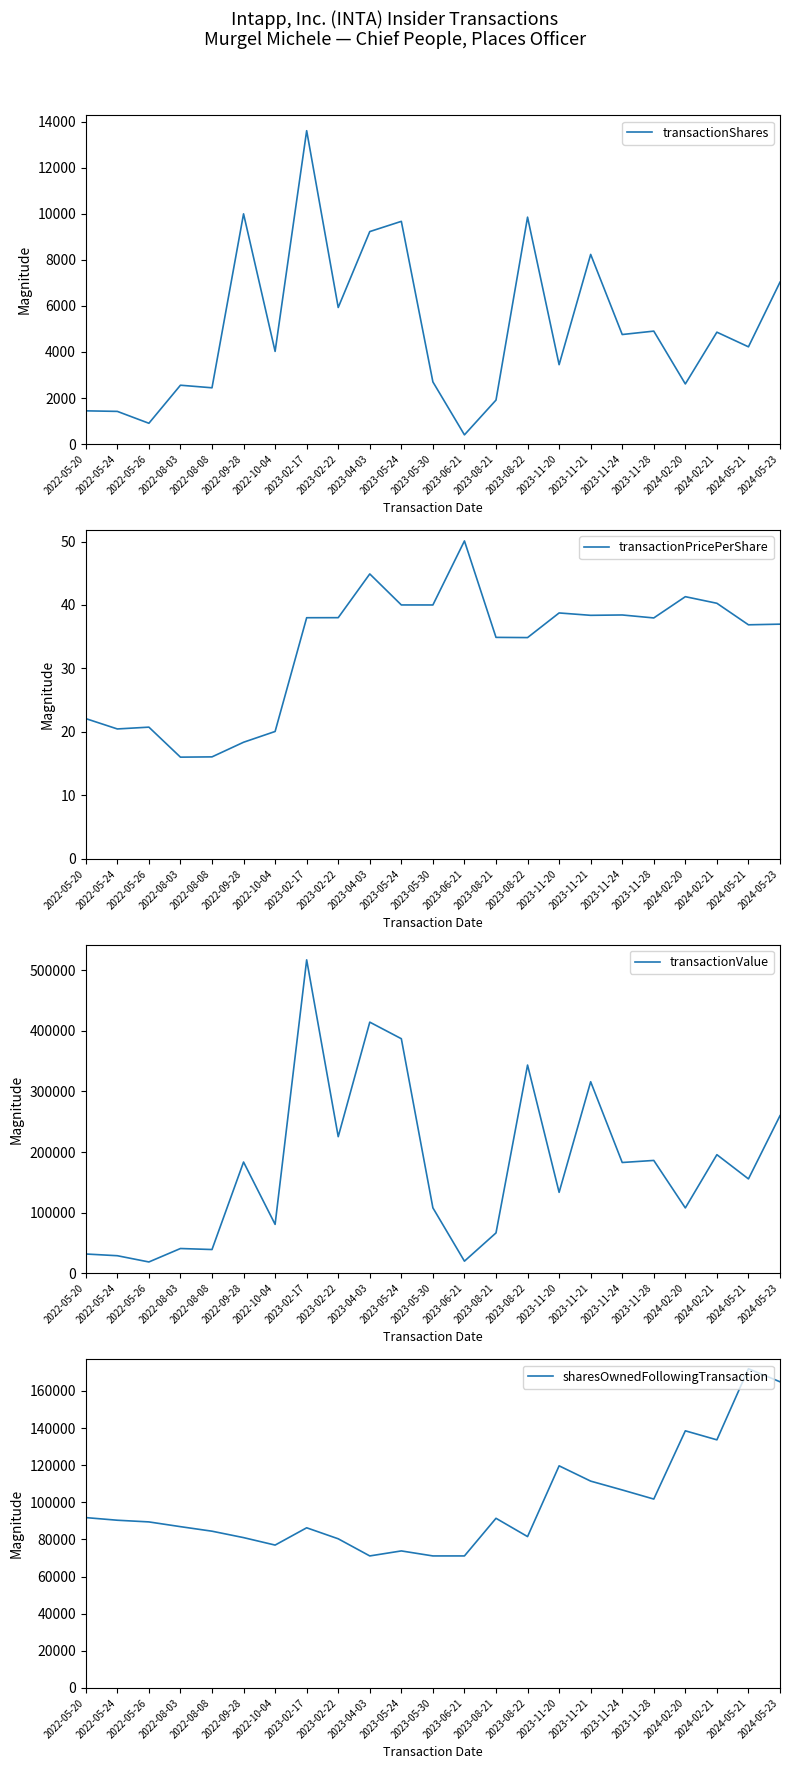

What is the spread (max minus min) of values at 2022-05-20?

91734.9